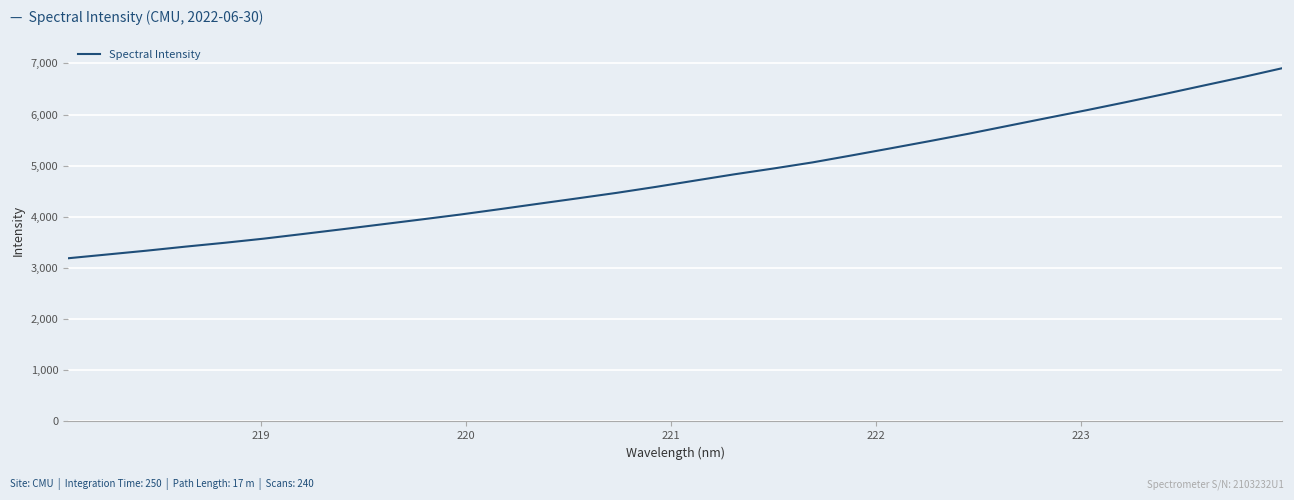

What is the minimum value shown in the chart?

3189.9